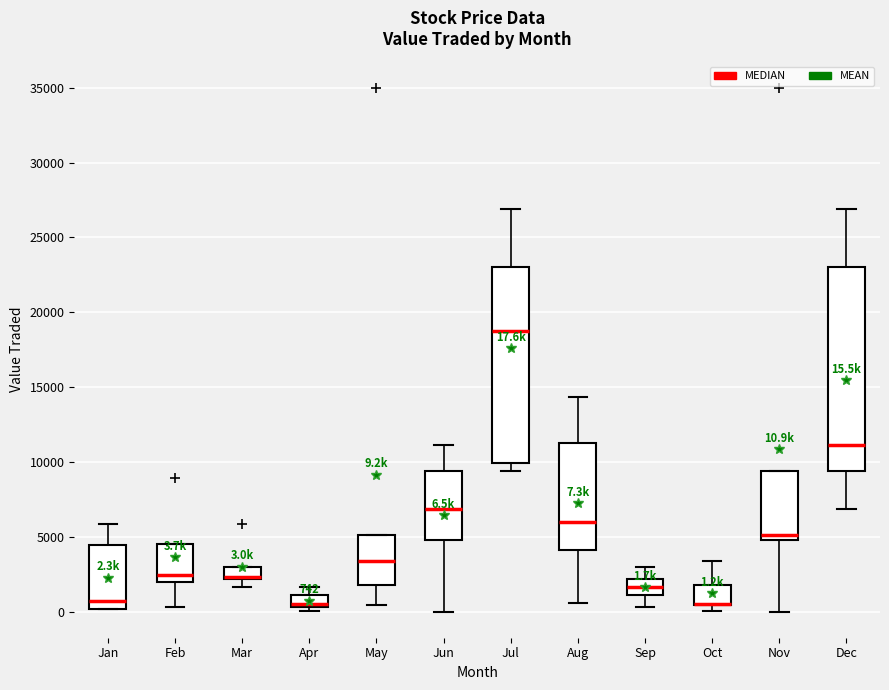

Comparing the boxes themselves (not the whiskers), which one is the tallest?

Dec